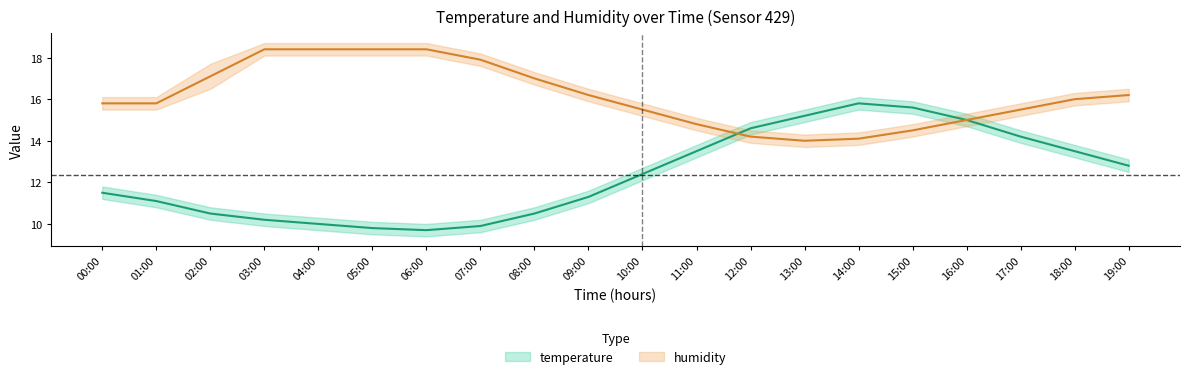

What is the smallest value displayed?

9.4